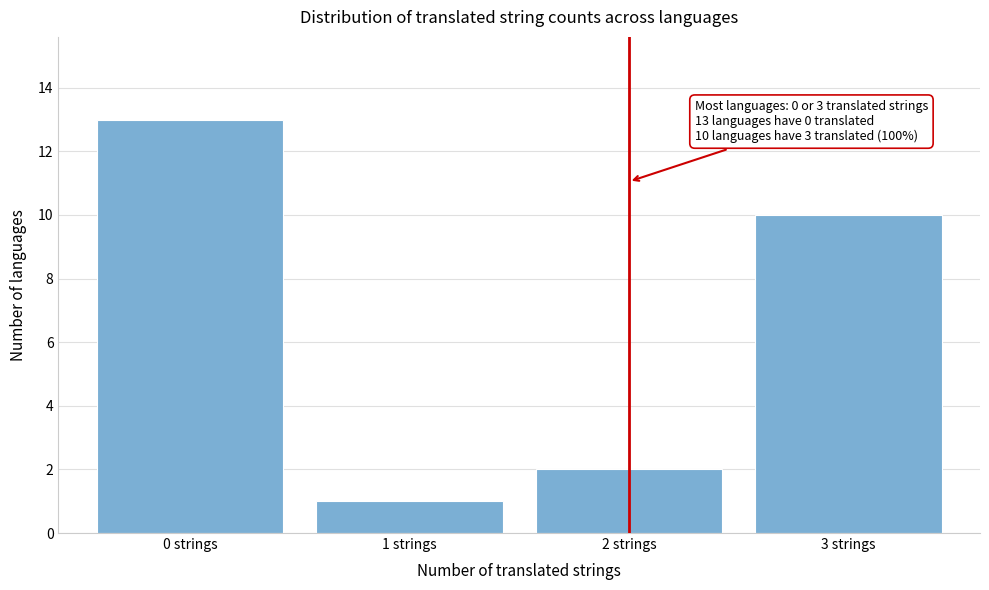

Over which range of the x-axis is the bar tallest?

-0.5 to 0.5